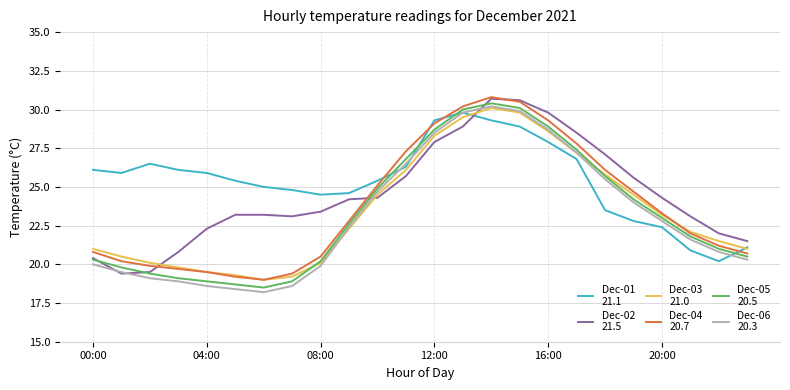

What is the maximum value shown in the chart?

30.8